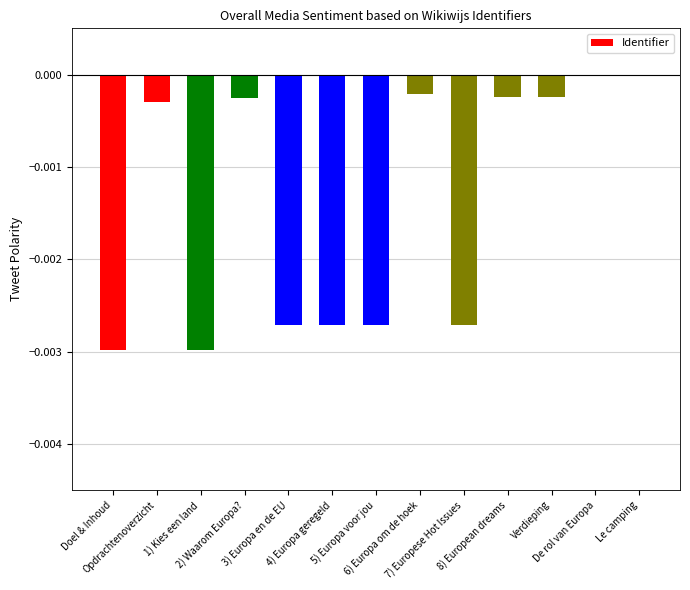

At which label is the value closest to 0?

Le camping